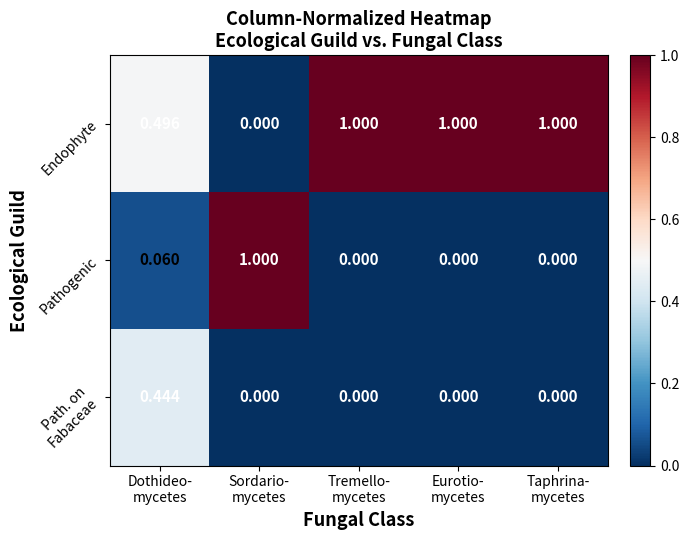

Which series has the largest total across all categories?

Endophyte